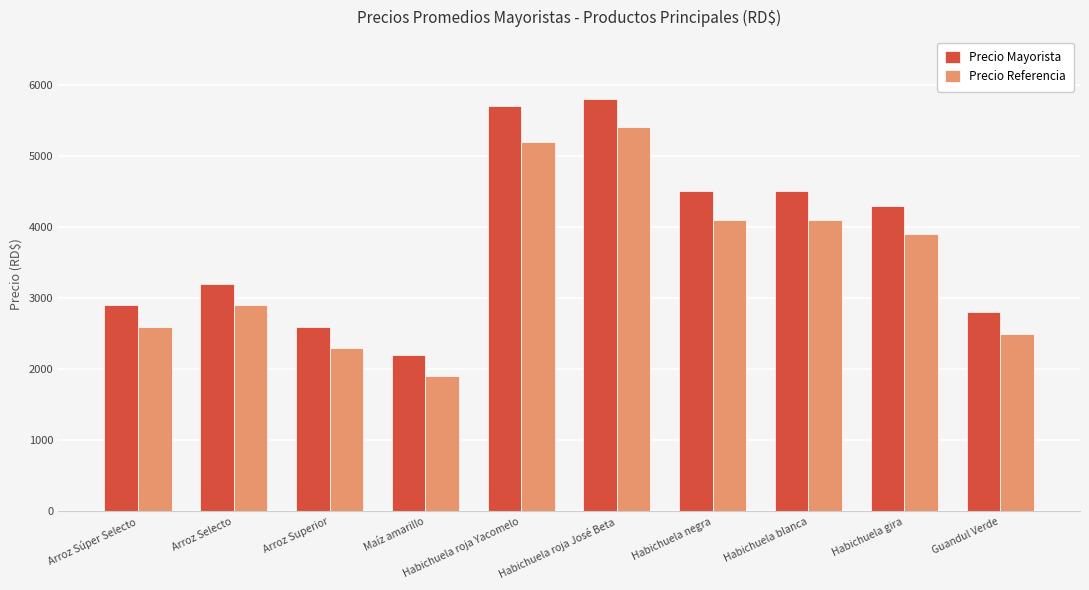

What is the sum of the Precio Referencia values at Maíz amarillo and Arroz Superior?

4200